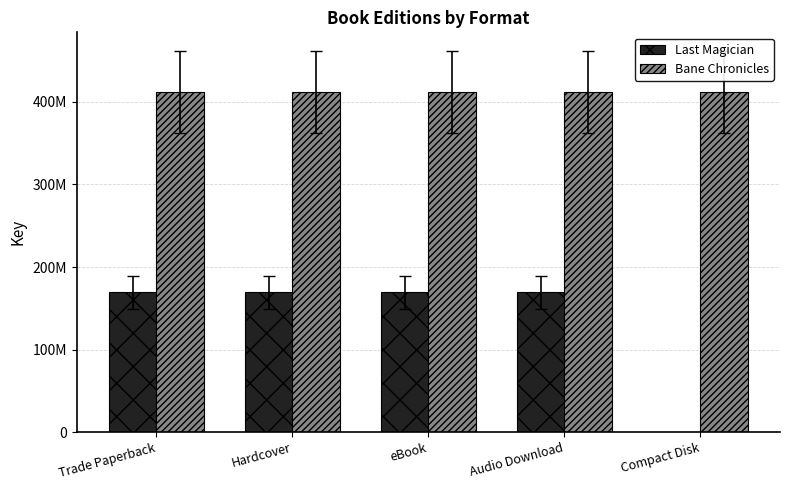

List the series in order of their peak value, lowest first.

Last Magician, Bane Chronicles